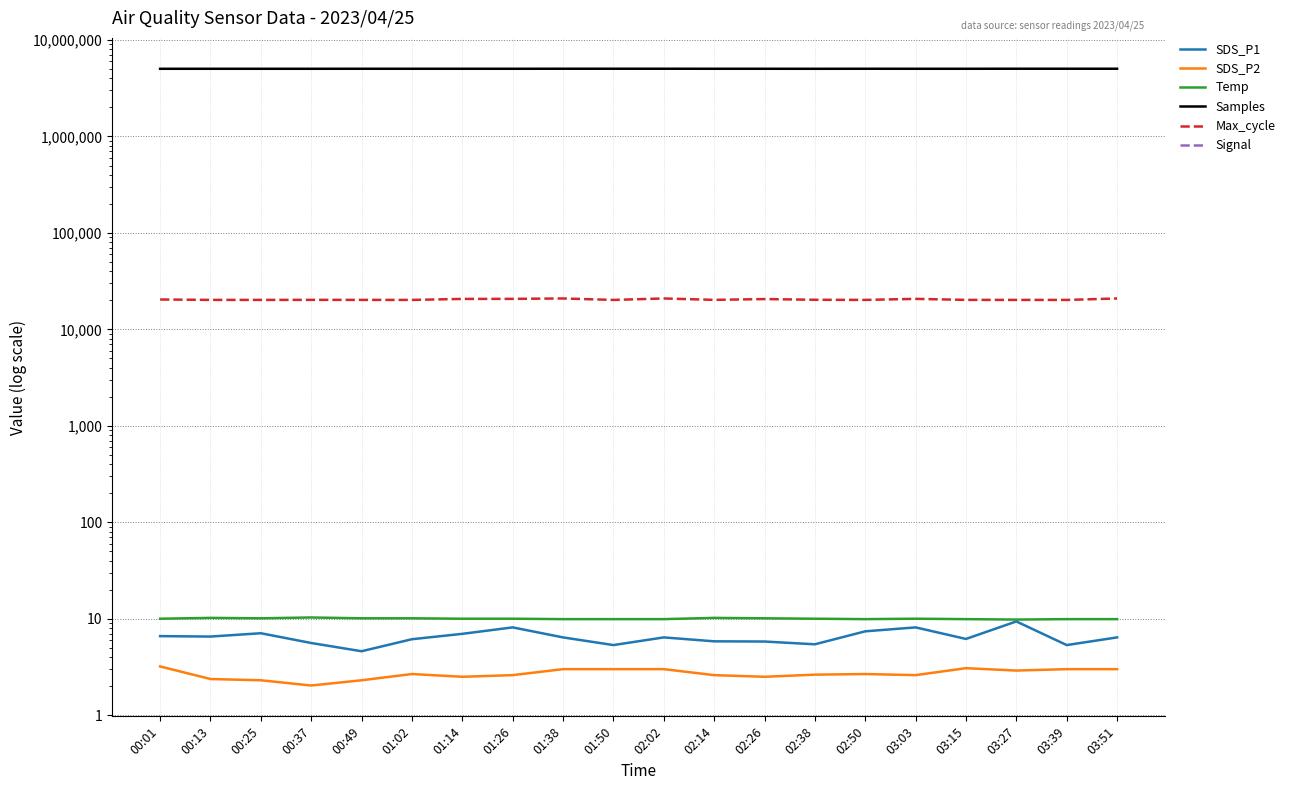

Between 01:38 and 03:51, which is larger?

01:38